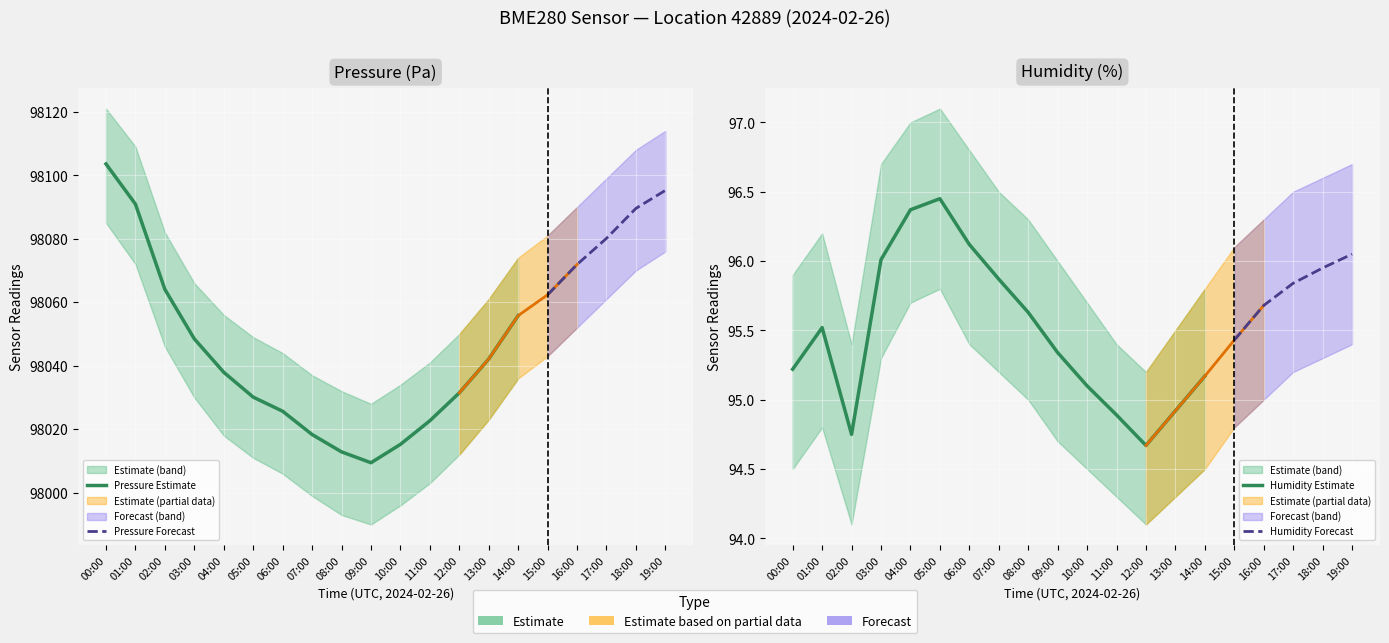

Which label corresponds to the smallest value in the chart?

02:00